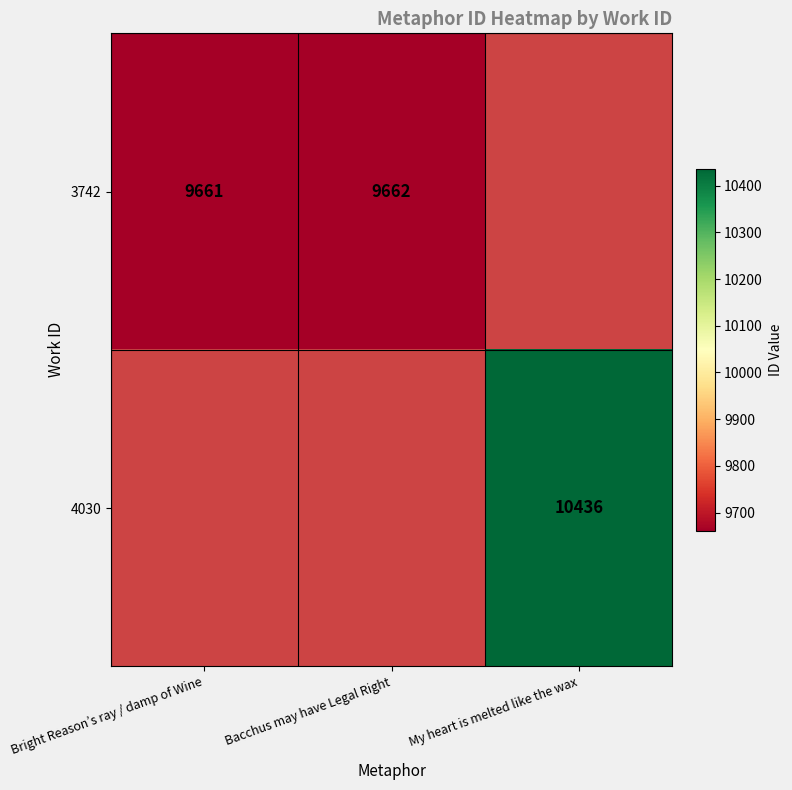

True or false: 4030 has a value of 10436 at My heart is melted like the wax.

True